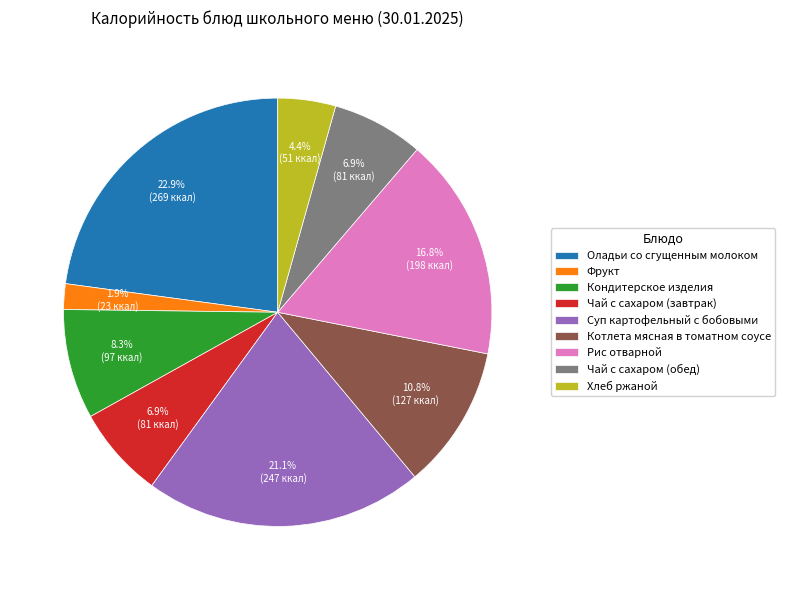

Is Кондитерское изделия the majority of the pie?

No